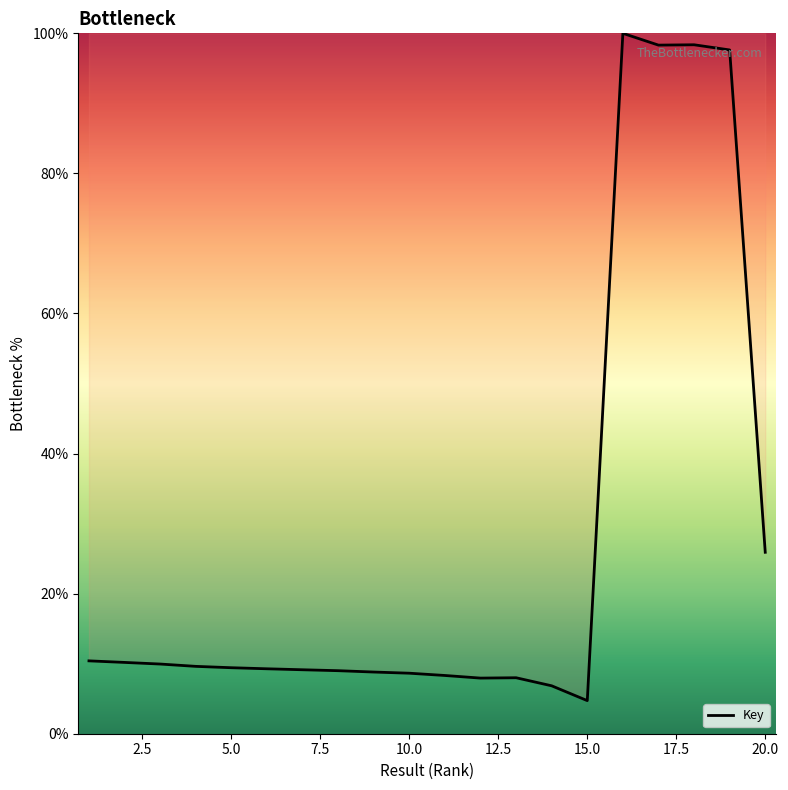

What is the difference between the maximum and minimum values?

95.3